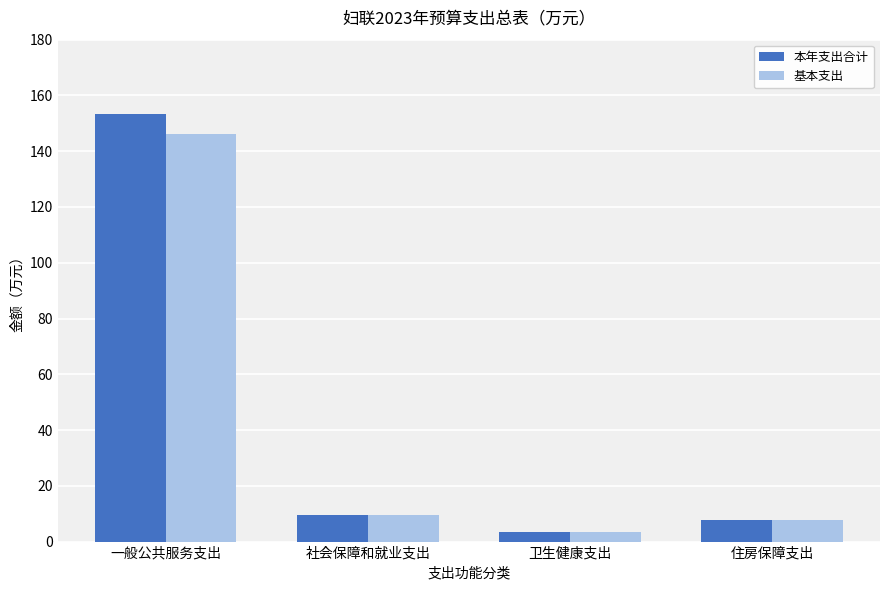

Reading left to right, what are all the values shown in this chart?

本年支出合计: 一般公共服务支出=153.3	社会保障和就业支出=9.4	卫生健康支出=3.3	住房保障支出=7.7
基本支出: 一般公共服务支出=146.3	社会保障和就业支出=9.4	卫生健康支出=3.3	住房保障支出=7.7